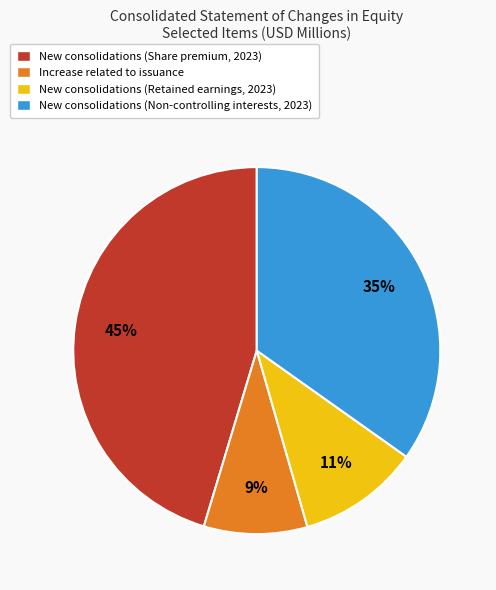

How many segments does this pie chart have?

4